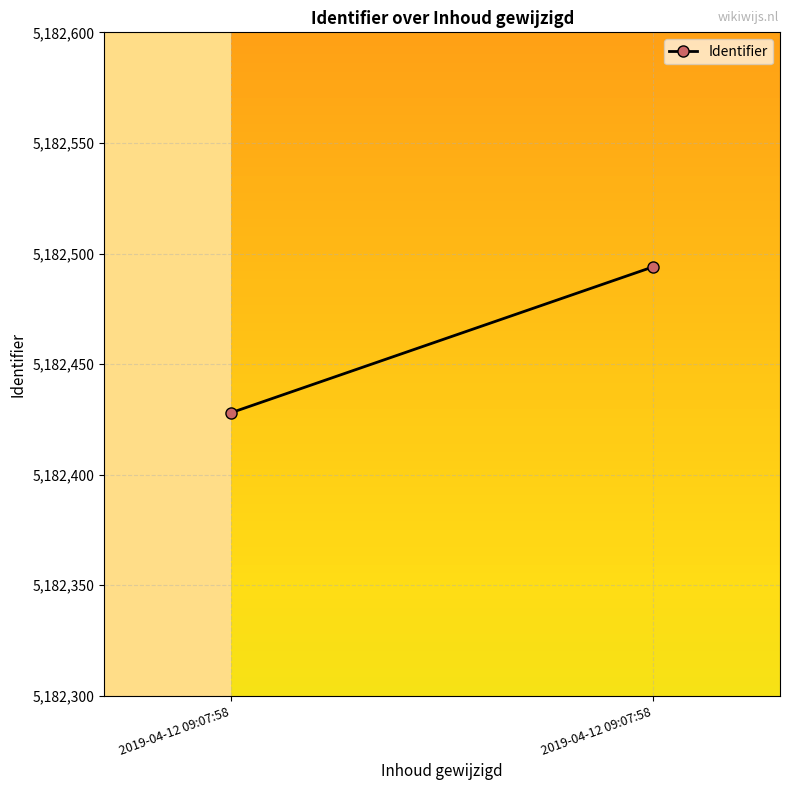

What is the change in value from 2019-04-12 09:07:58 to 2019-04-12 09:07:58?

+66